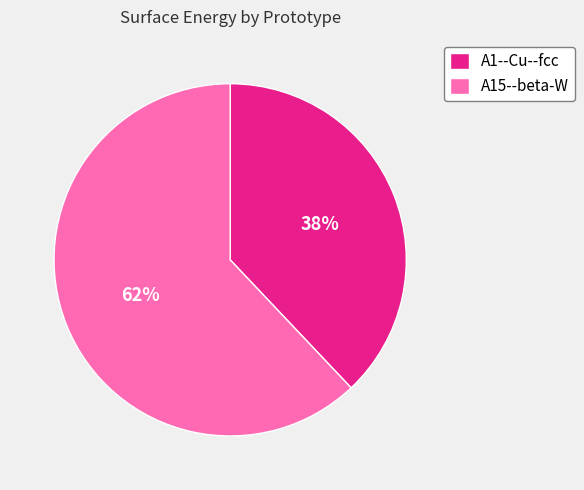

Combined, do A1--Cu--fcc and A15--beta-W account for over 50%?

Yes